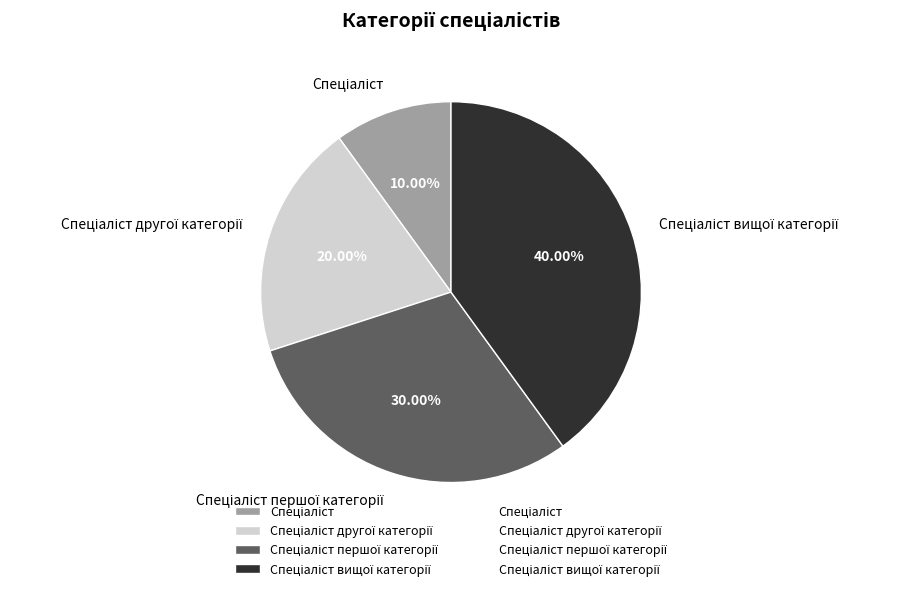

Is there any slice that represents more than half of the pie?

No